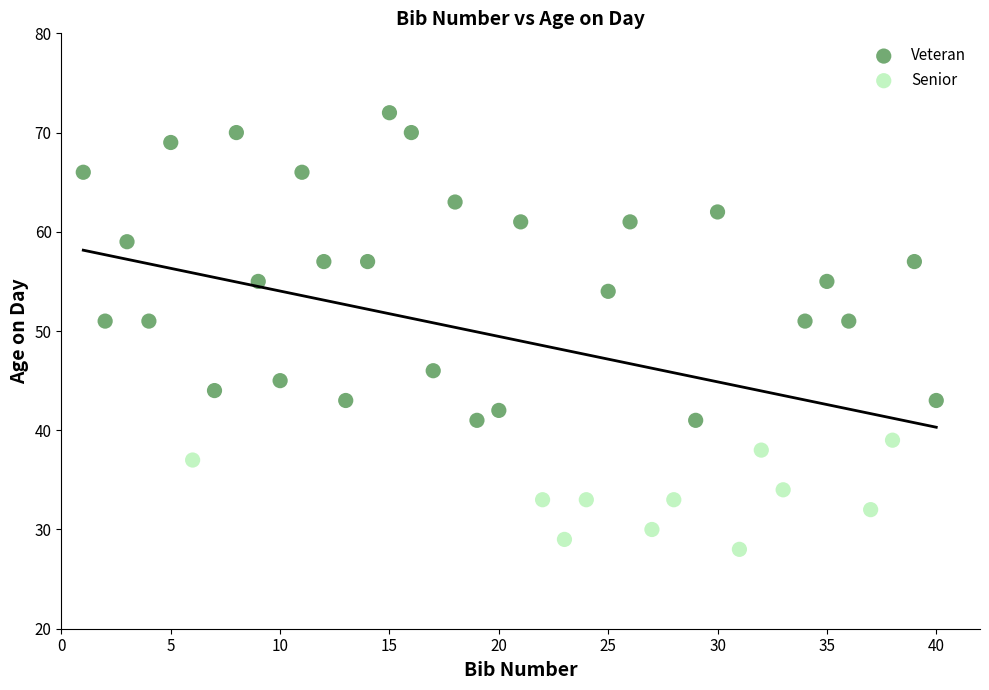

Which series reaches the minimum Y coordinate?

Senior